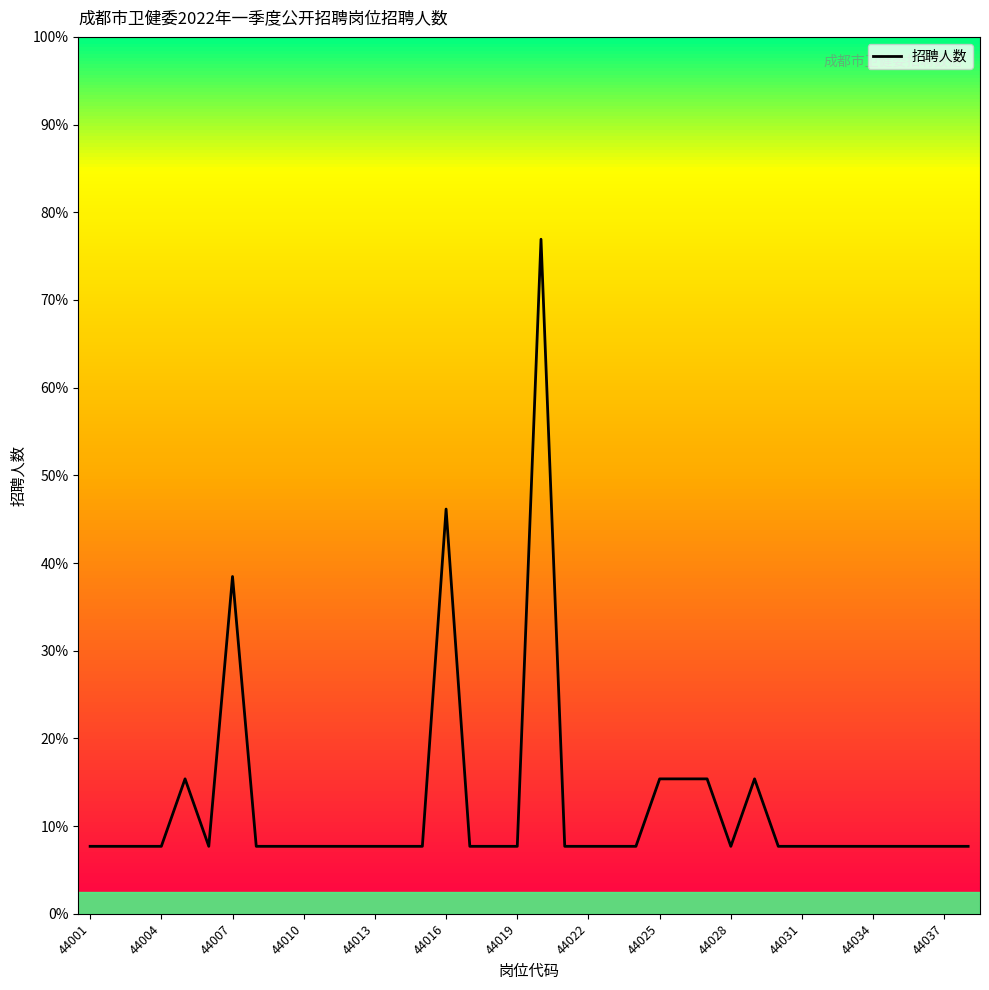

Does the chart display data point markers on the line(s)?

No